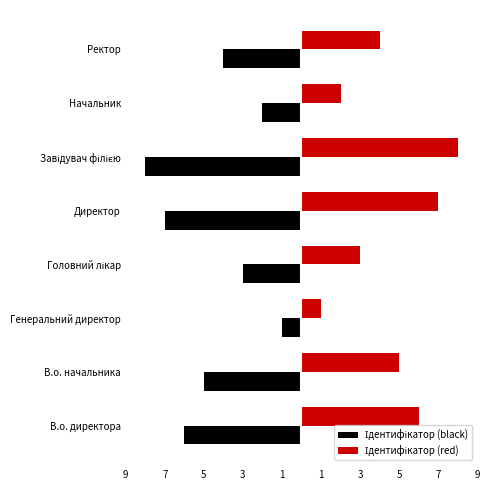

List the series in order of their peak value, highest first.

Ідентифікатор (red), Ідентифікатор (black)